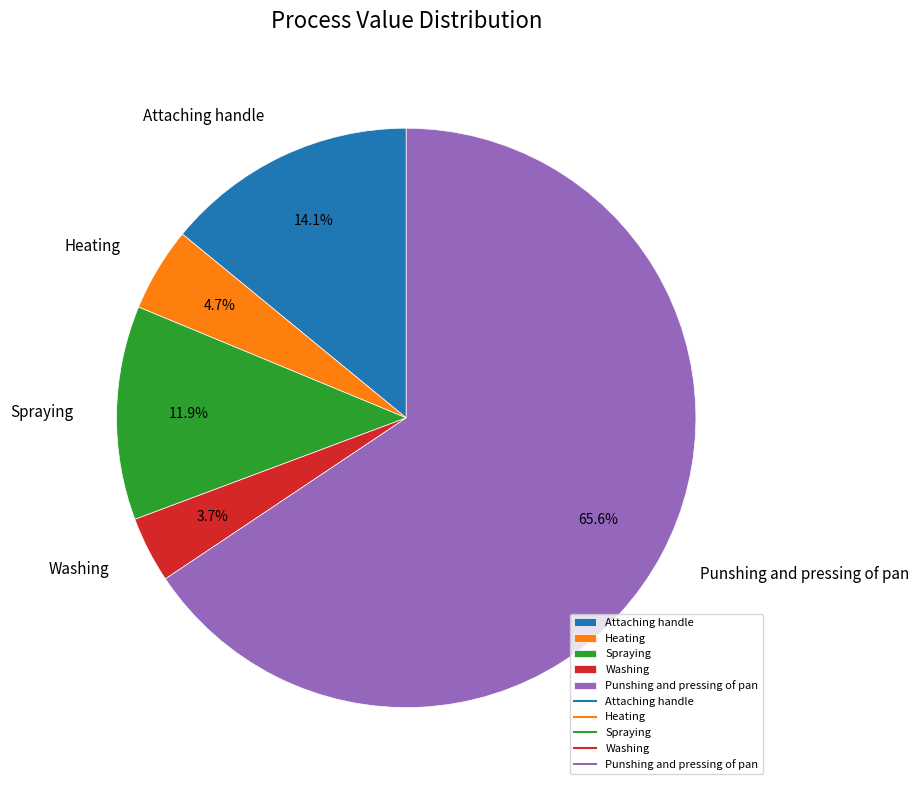

What percentage is NOT represented by Attaching handle?

85.9%